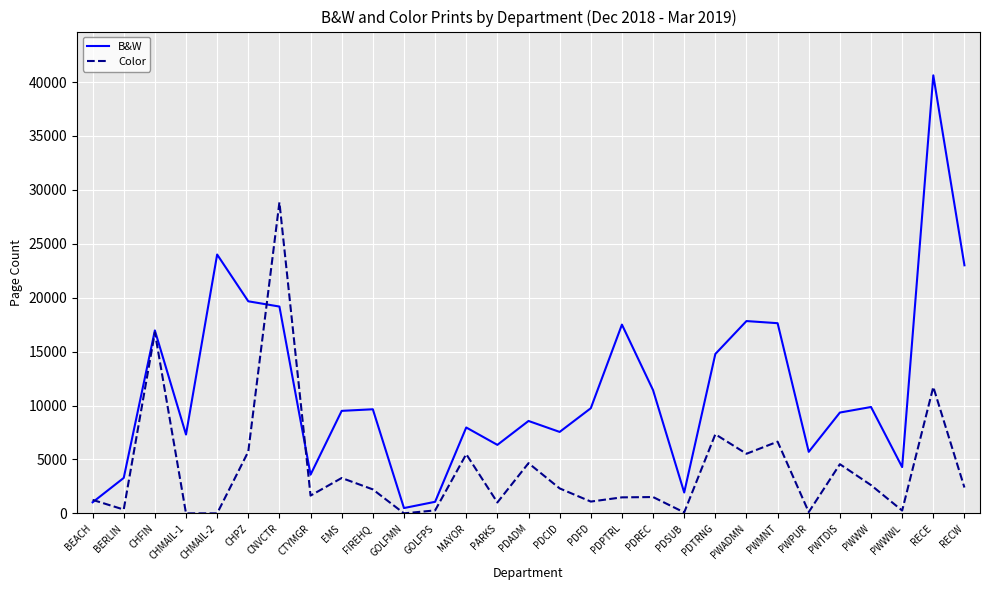

What value does the B&W series have at PDADM?

8569